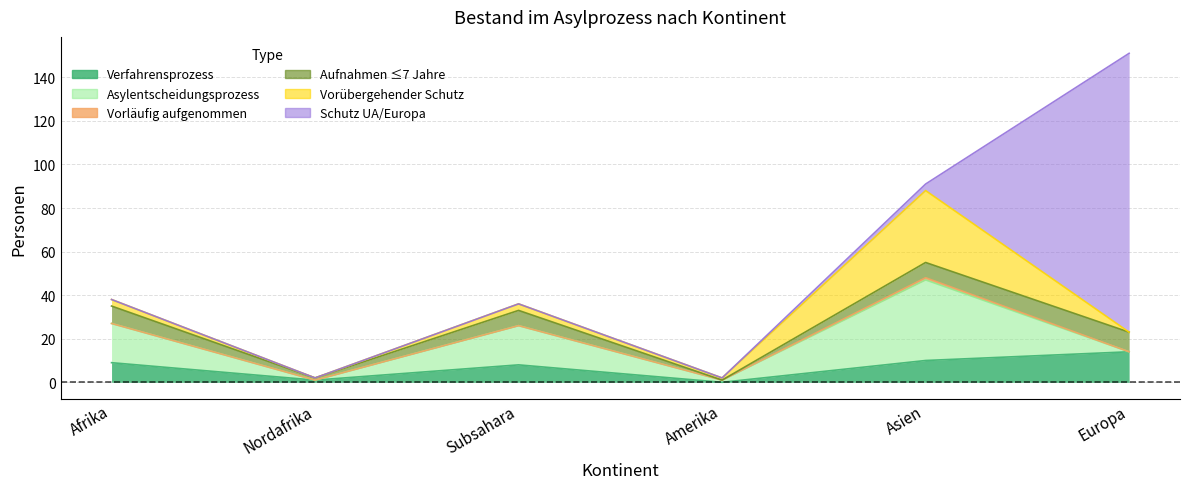

Does the chart have visible grid lines?

Yes